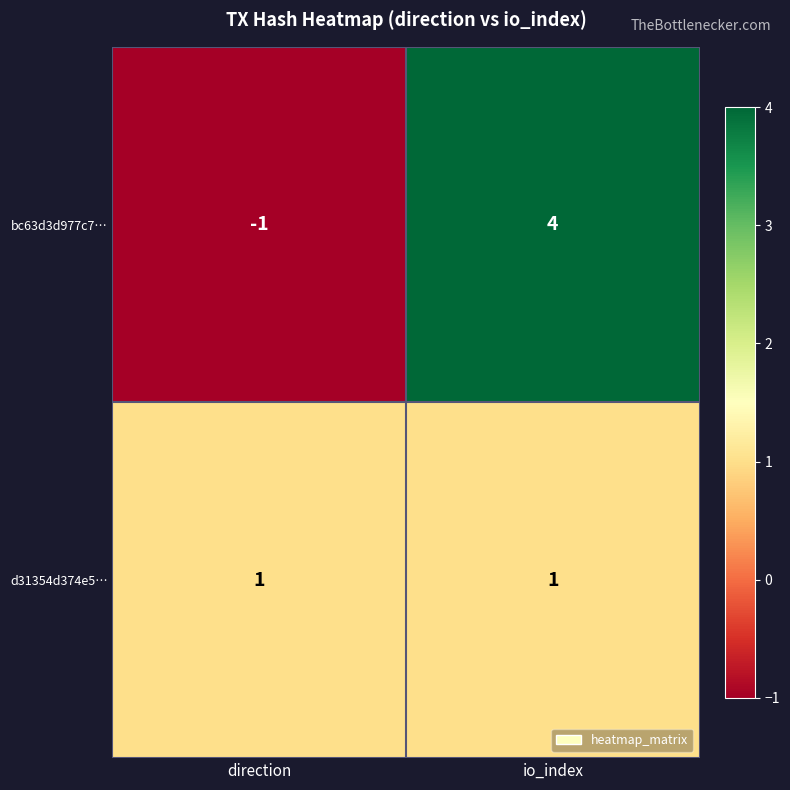

List the series in order of their peak value, lowest first.

d31354d374e5…, bc63d3d977c7…